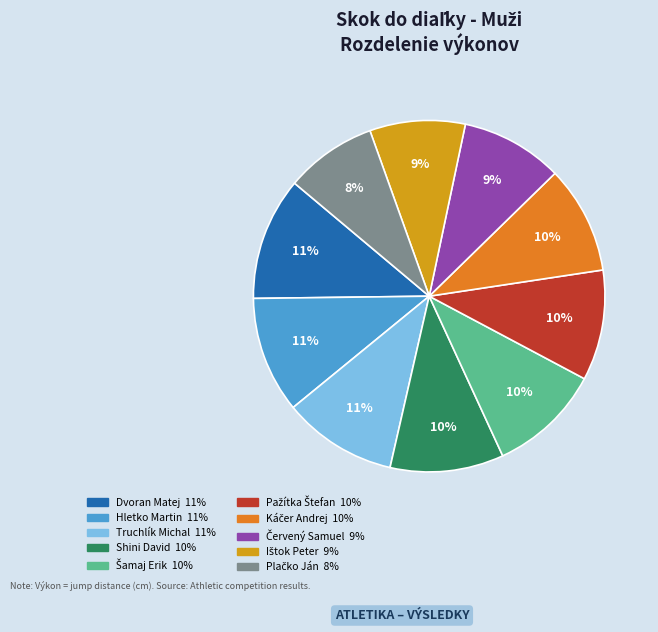

Approximately how many times larger is the value at Truchlík Michal compared to Hletko Martin?

1.0